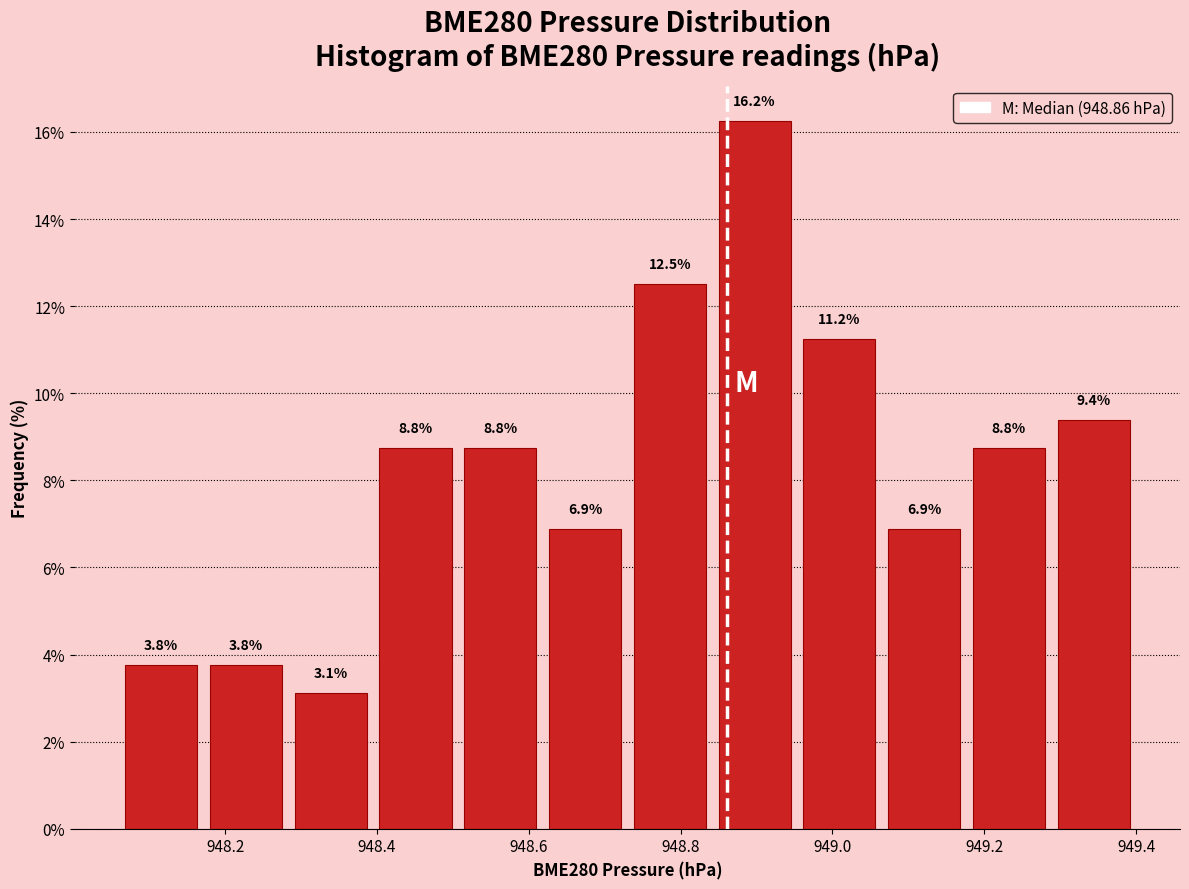

Which range on the x-axis has the tallest bar?

948.84 to 948.96